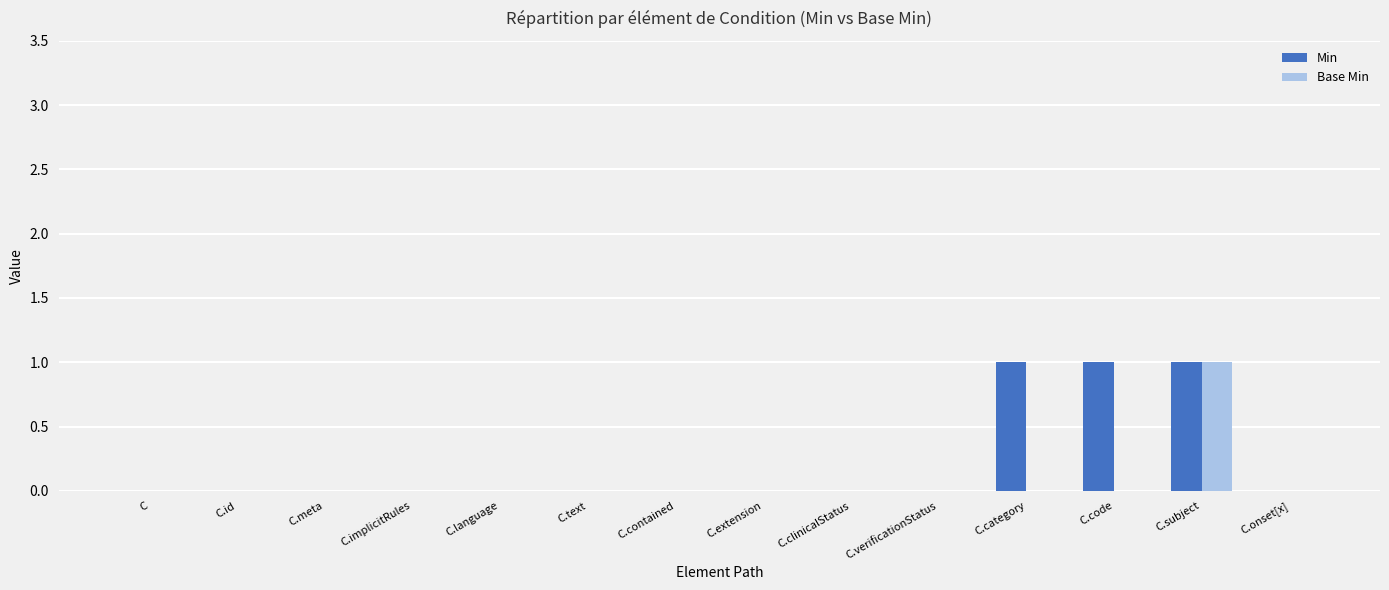

Is it true that Min equals 1 at C.clinicalStatus?

False